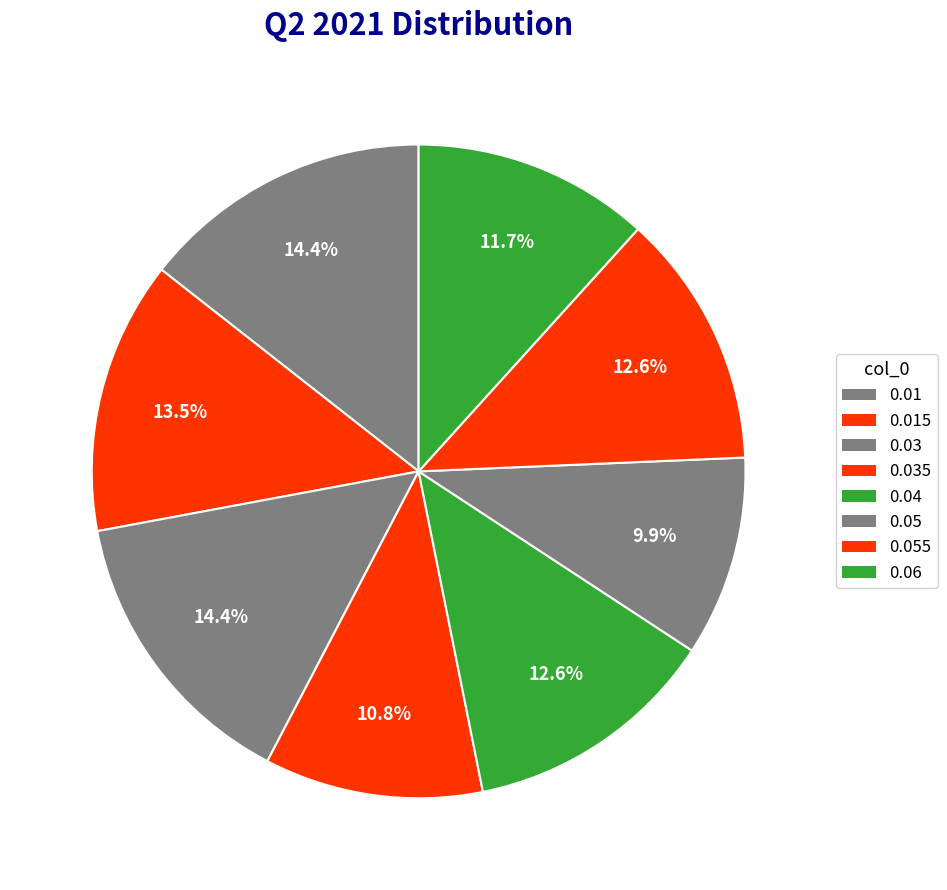

How many segments does this pie chart have?

8